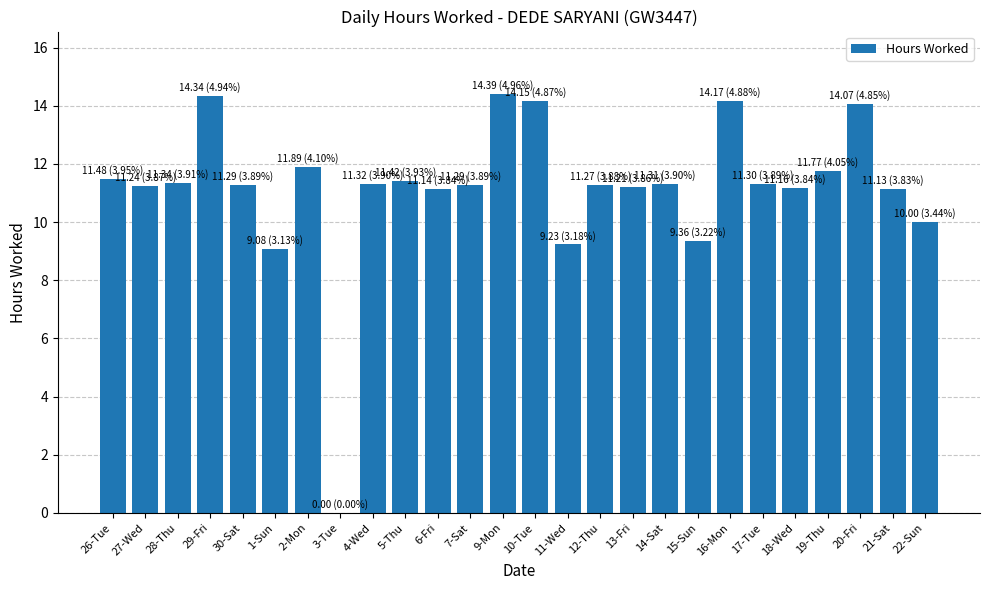

What is the approximate value at 11-Wed?

9.2